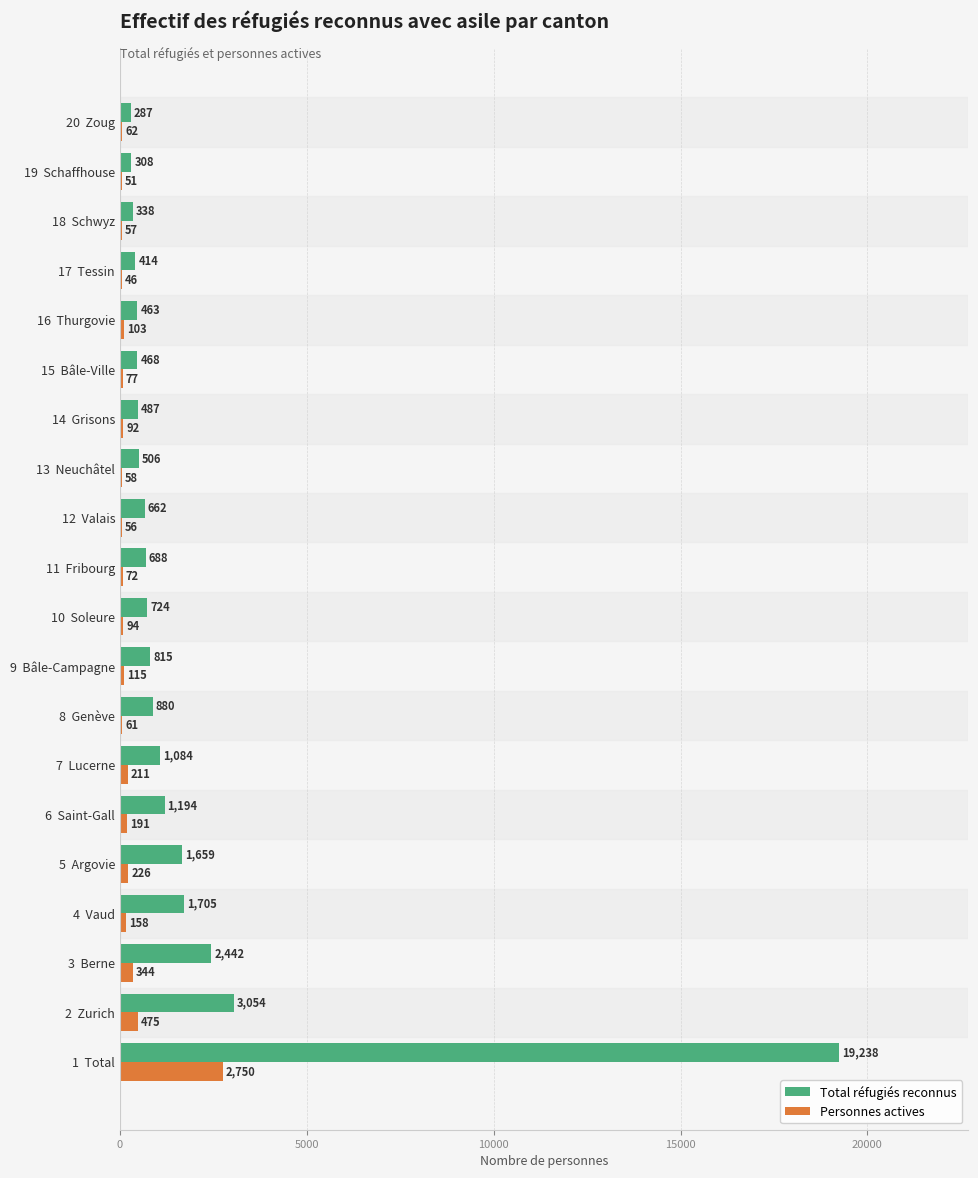

What is the sum of all Total réfugiés reconnus values?

37416